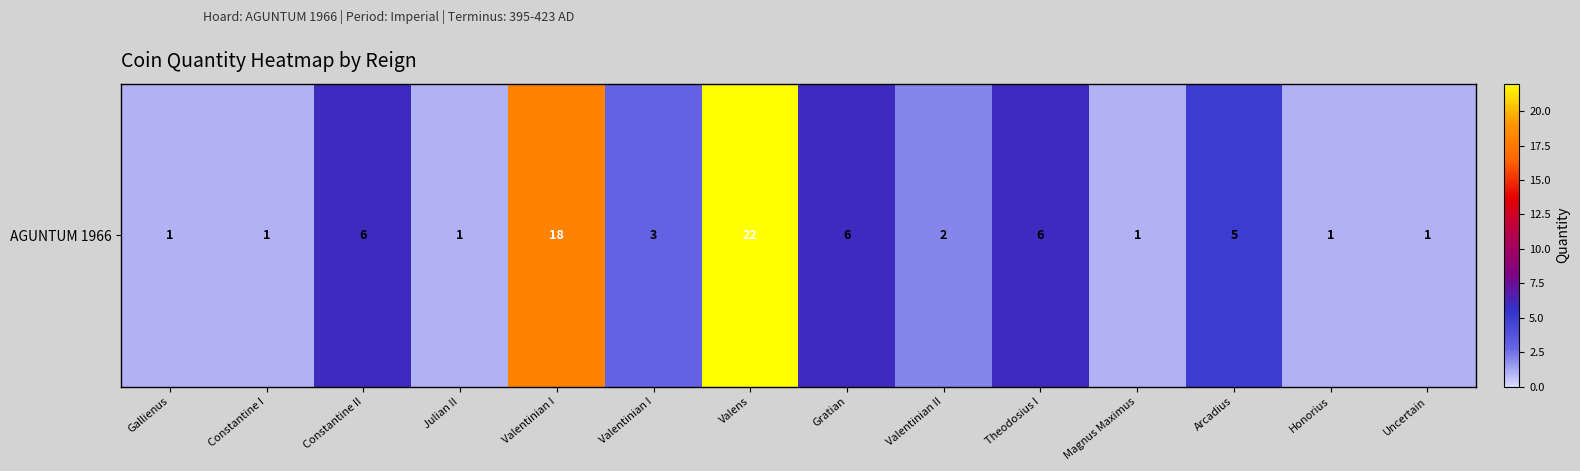

What is the difference between the maximum and minimum values?

21